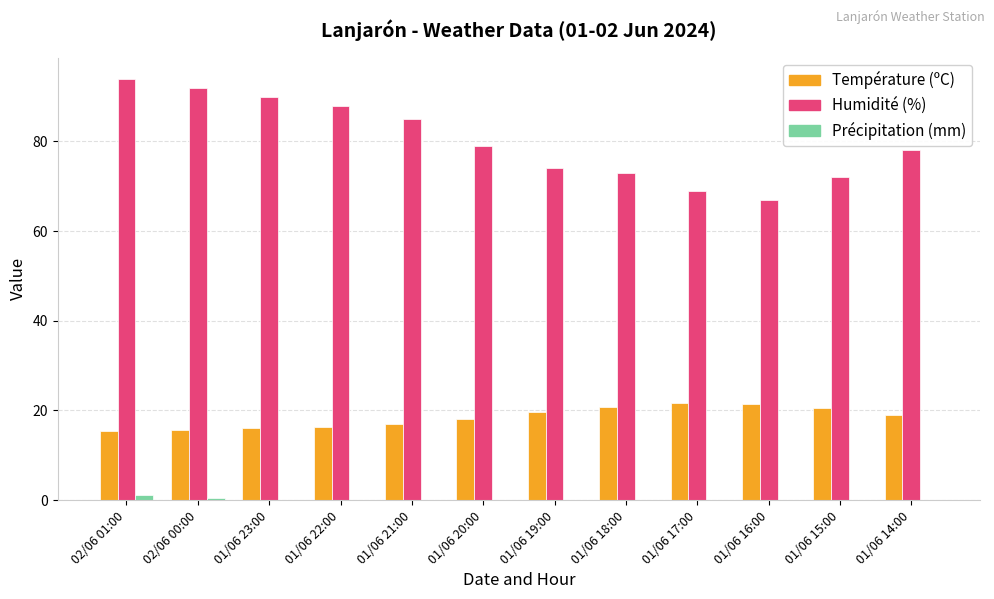

Is it true that Humidité (%) equals 51.3 at 01/06 14:00?

False